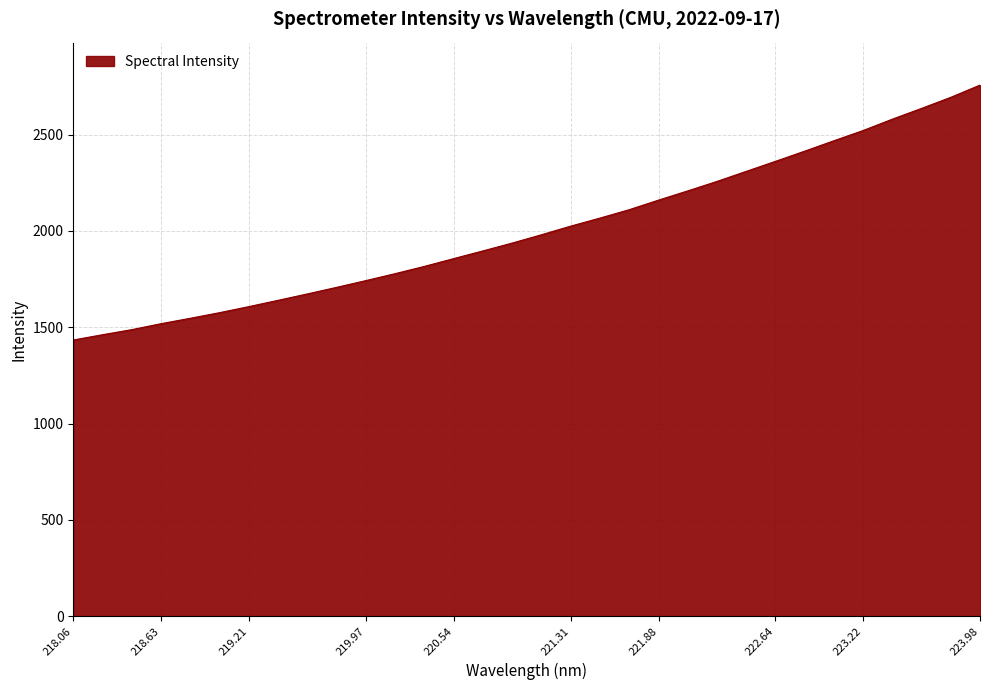

What is the sum of all values?

64225.0